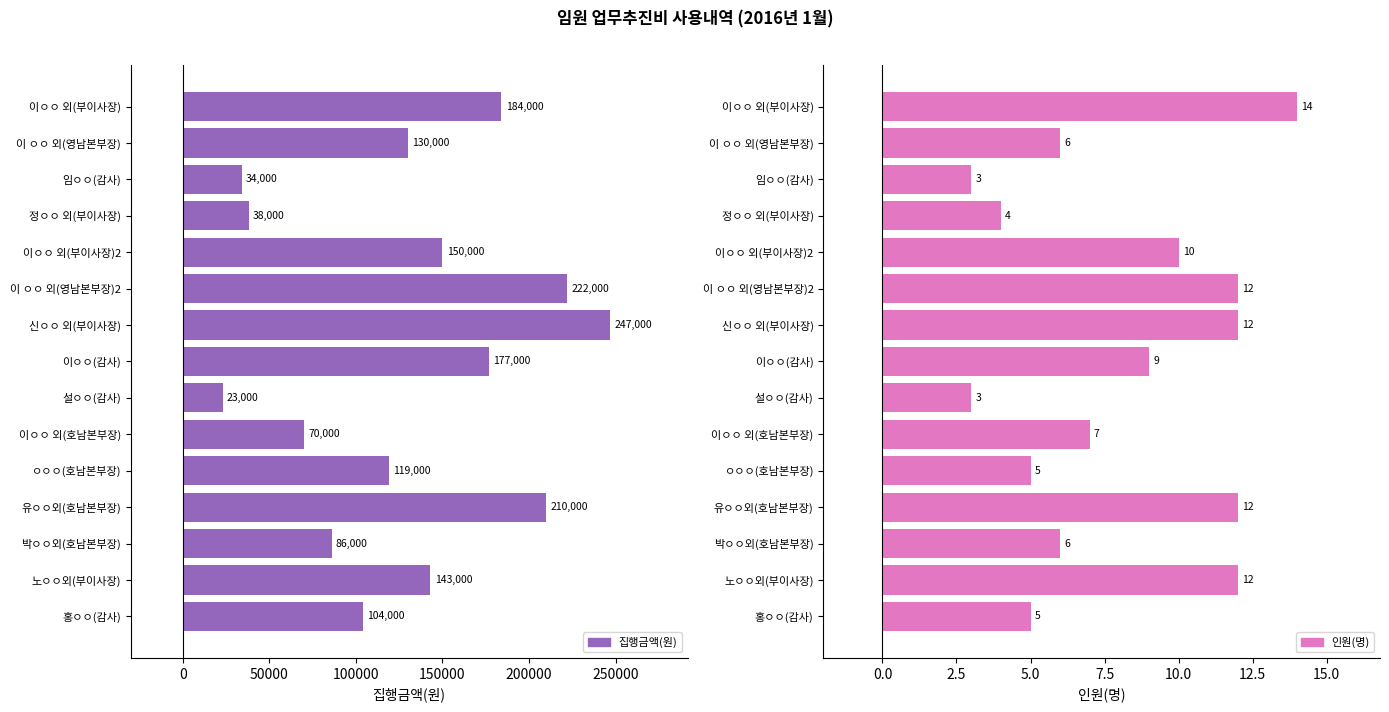

List the series in order of their peak value, highest first.

집행금액(원), 인원(명)